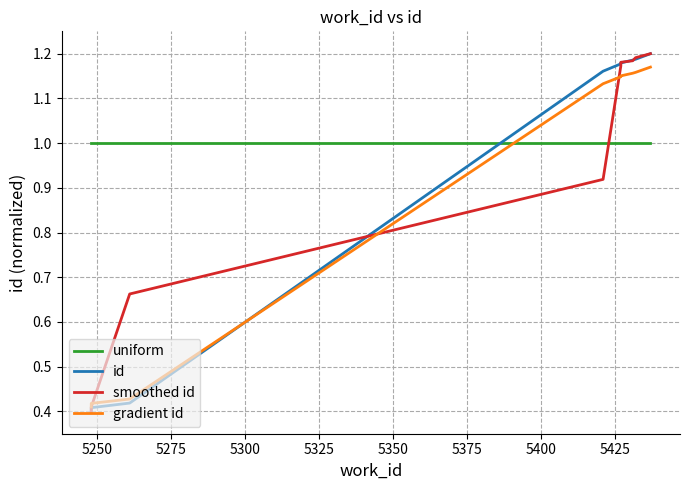

What is the average value of the id series?

0.9